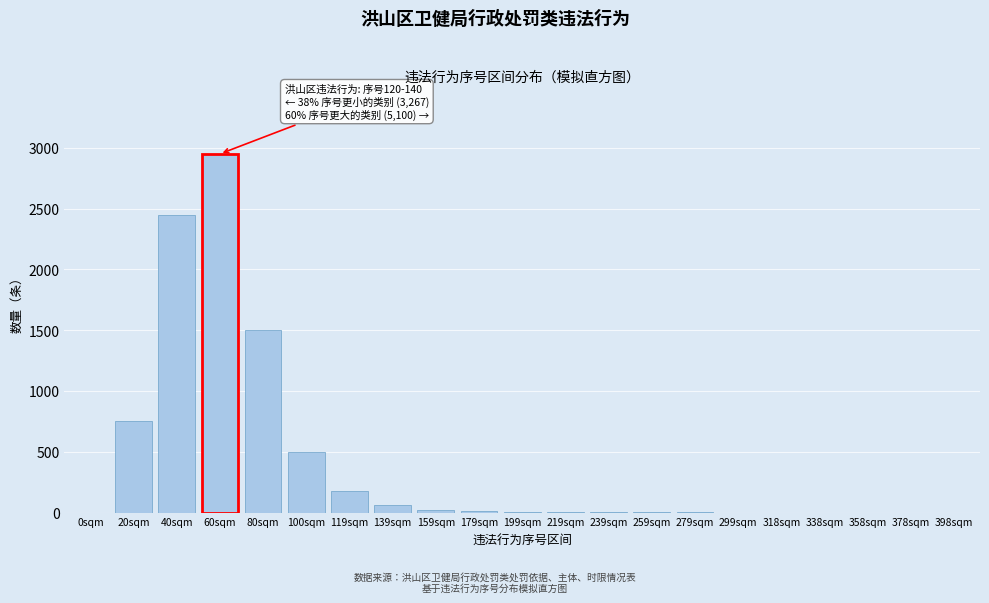

What is the sum of all values?

8432